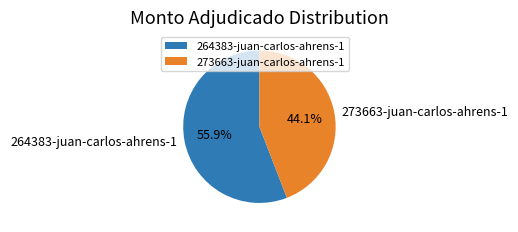

The 264383-juan-carlos-ahrens-1 slice represents 56% of the pie. True or false?

True